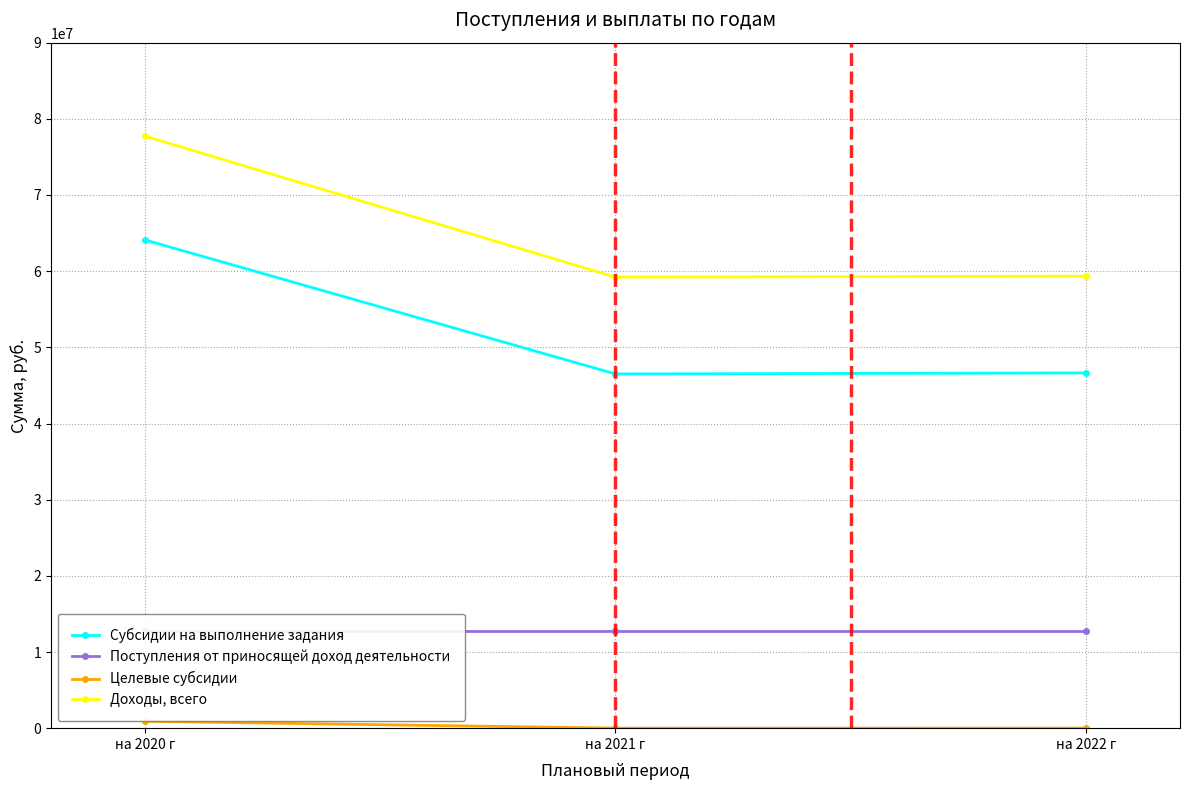

Where is Доходы, всего nearest to the value 68475194?

на 2022 г